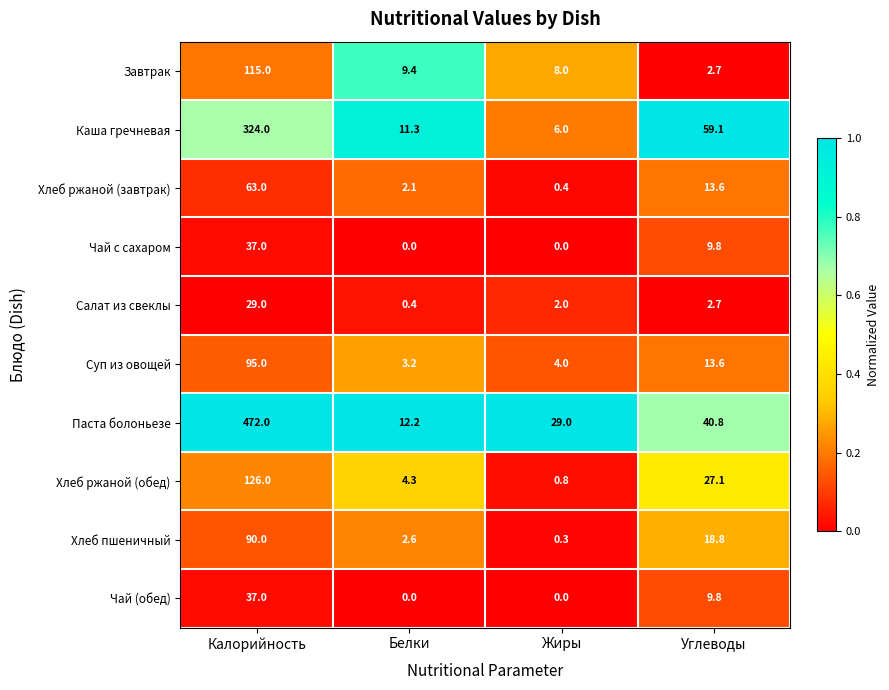

The value of Хлеб пшеничный at Белки is 2.6. True or false?

True